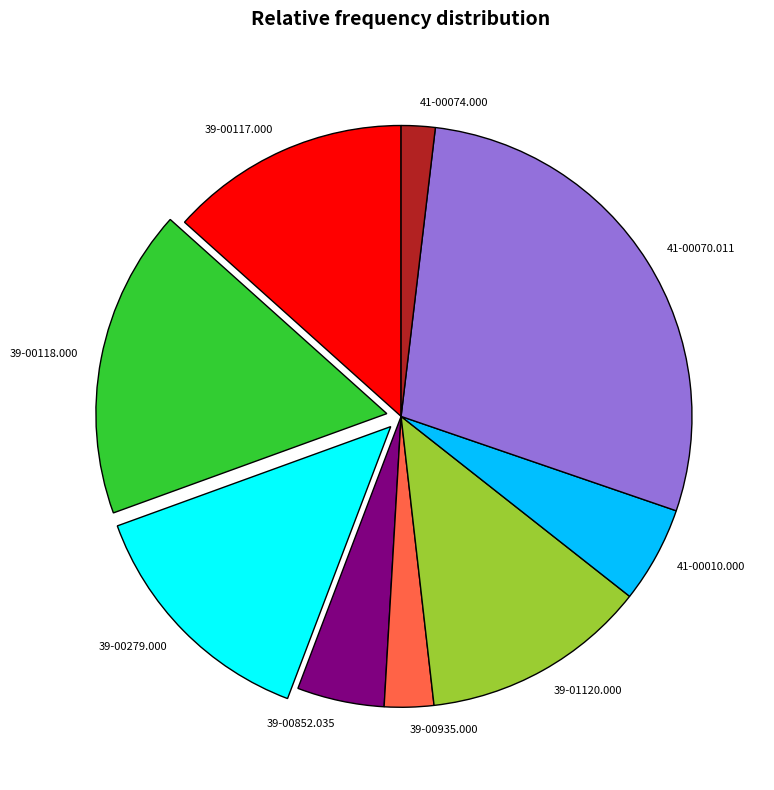

Is it true that 39-00935.000 is 3% of the pie?

True